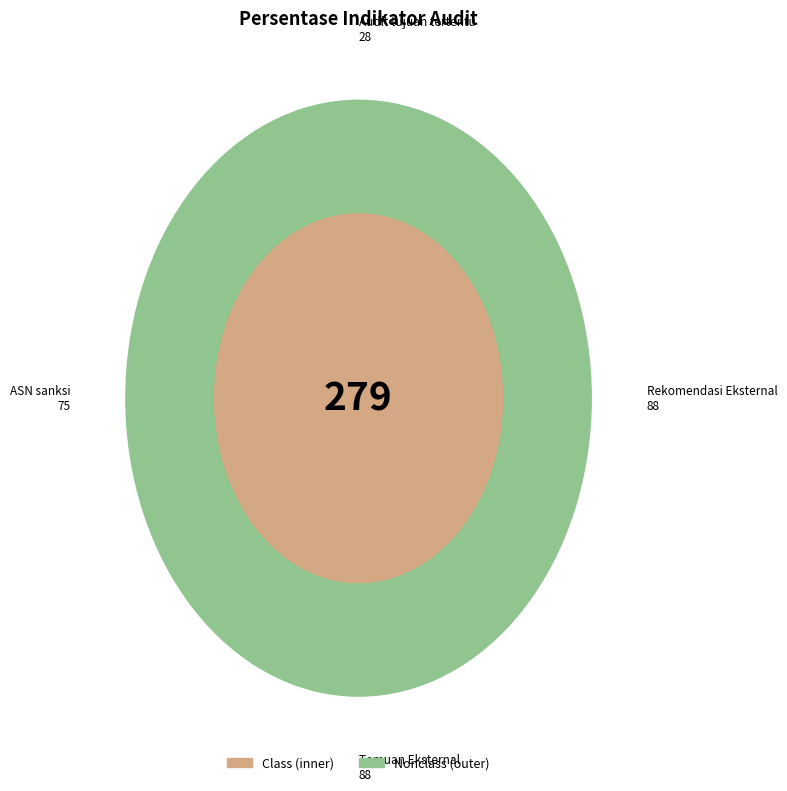

How many segments does this pie chart have?

8